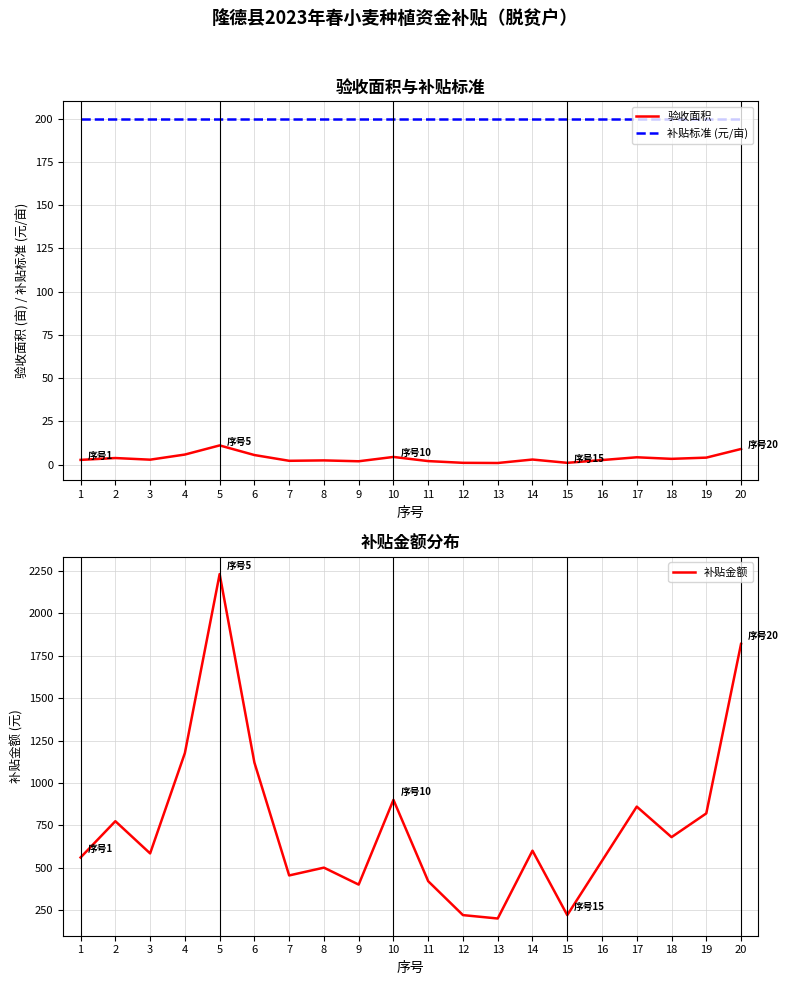

Rank the series by their average value, from highest to lowest.

补贴金额, 补贴标准 (元/亩), 验收面积